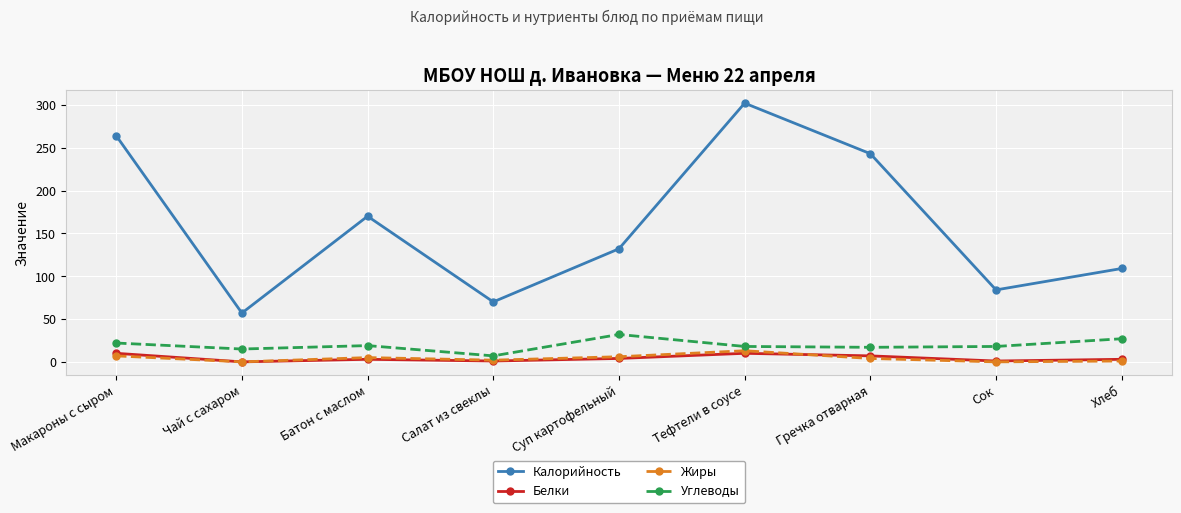

What is the value of the Калорийность point at the 2nd from the left?

57